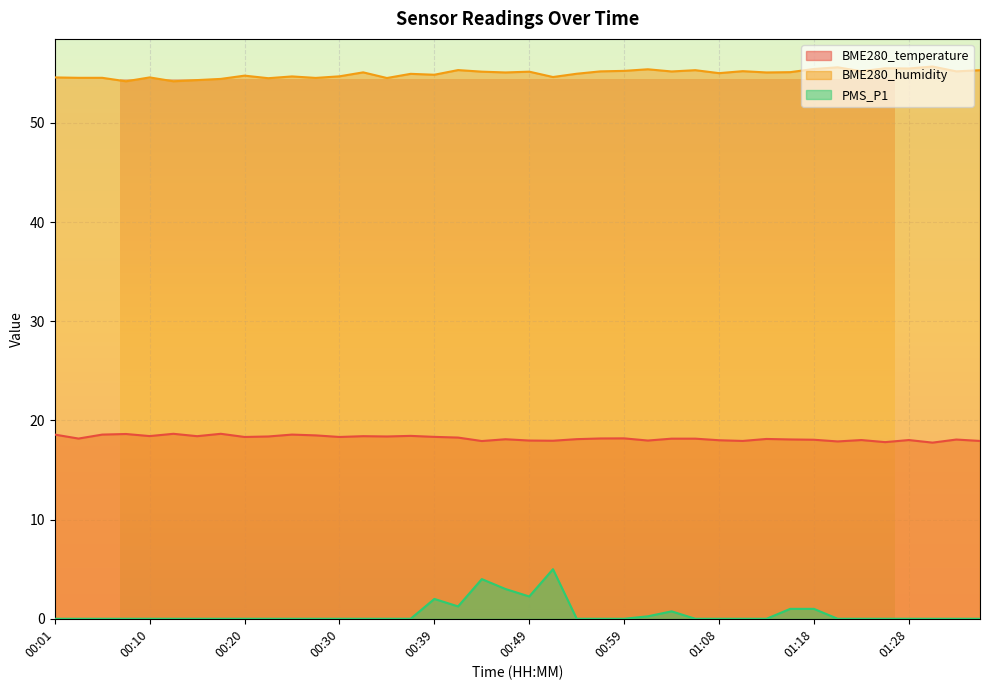

True or false: BME280_humidity and BME280_temperature cross at least once.

False